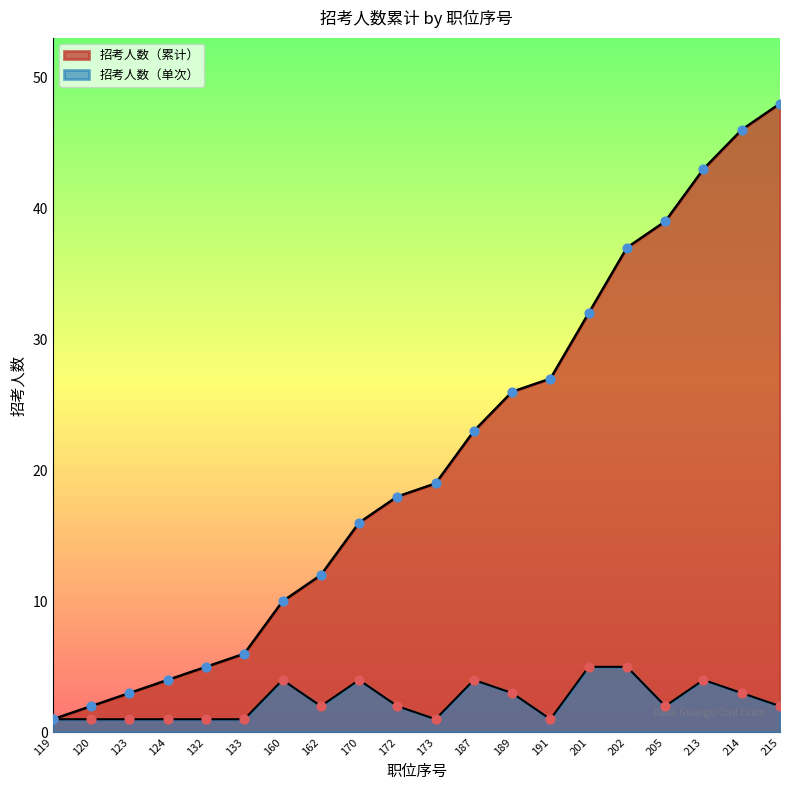

Between 213 and 173, which is larger?

213